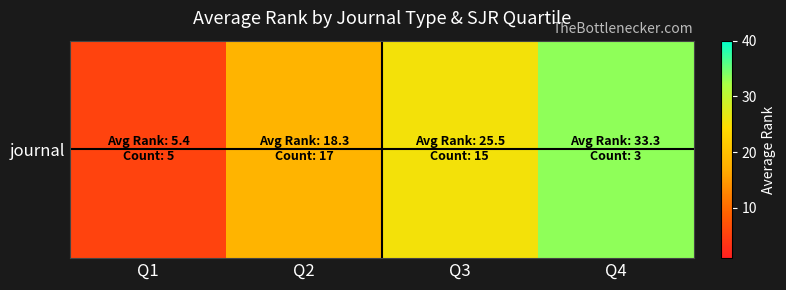

Which has a higher value, Q3 or Q2?

Q3